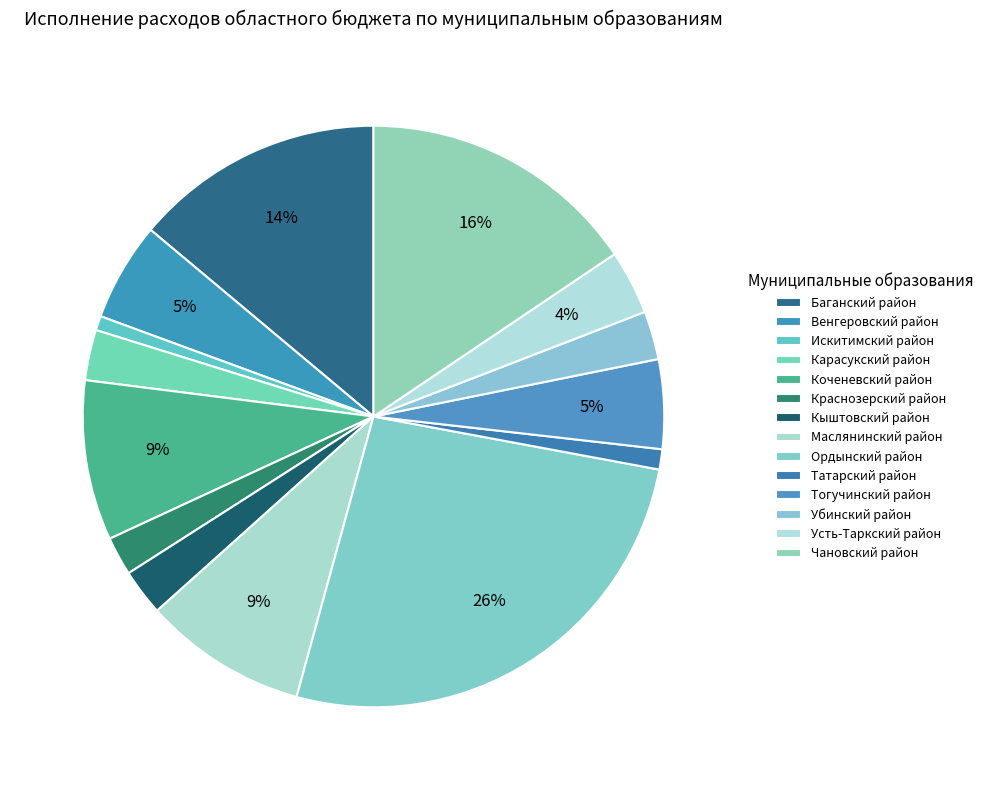

How many slices are in this pie chart?

14